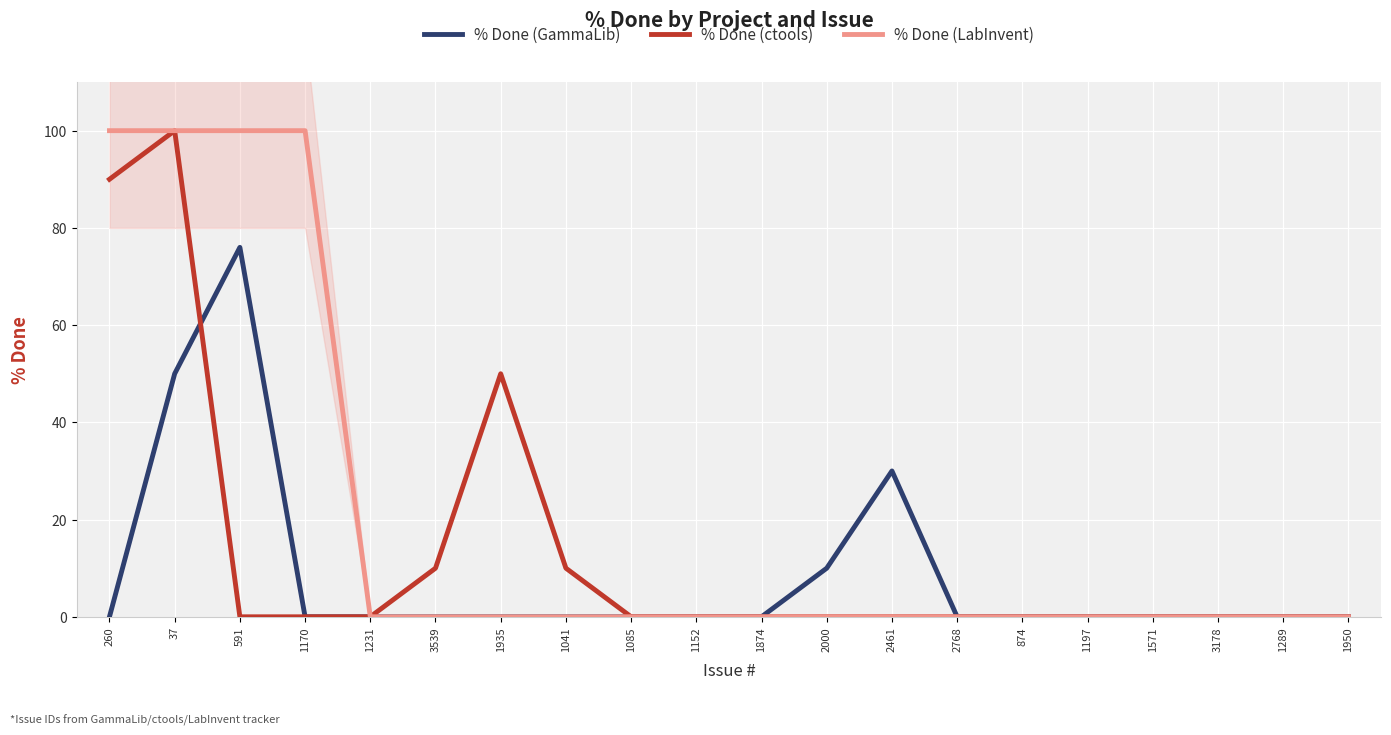

What is the average value of the % Done (LabInvent) series?

20